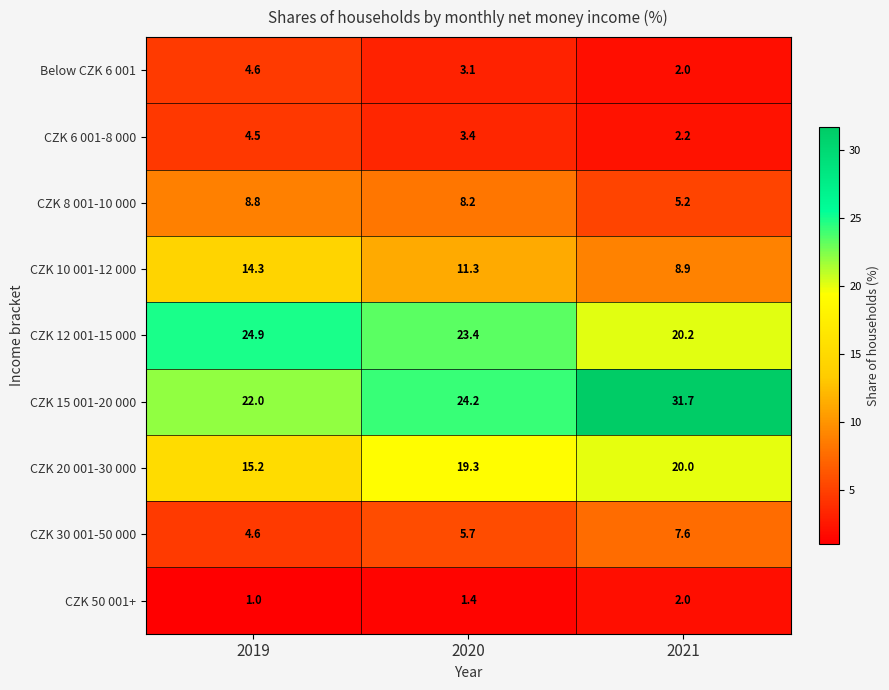

What is the average value of the Below CZK 6 001 series?

3.2